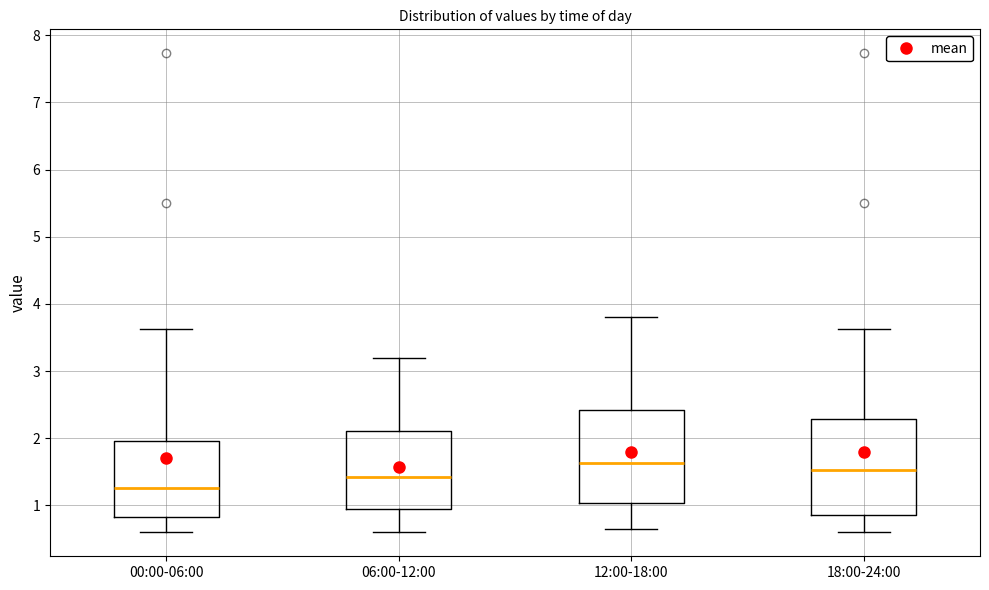

Reading left to right, read every box against the y-axis: the position of its median line, the range the box covers, and the ends of its whiskers. The values are not printed on the chart, so give them approximately, as read against the axis.

00:00-06:00: median 1.3, box 0.8 to 2.0, whiskers 0.6 to 3.6
06:00-12:00: median 1.4, box 1.0 to 2.1, whiskers 0.6 to 3.2
12:00-18:00: median 1.6, box 1.0 to 2.4, whiskers 0.7 to 3.8
18:00-24:00: median 1.5, box 0.9 to 2.3, whiskers 0.6 to 3.6